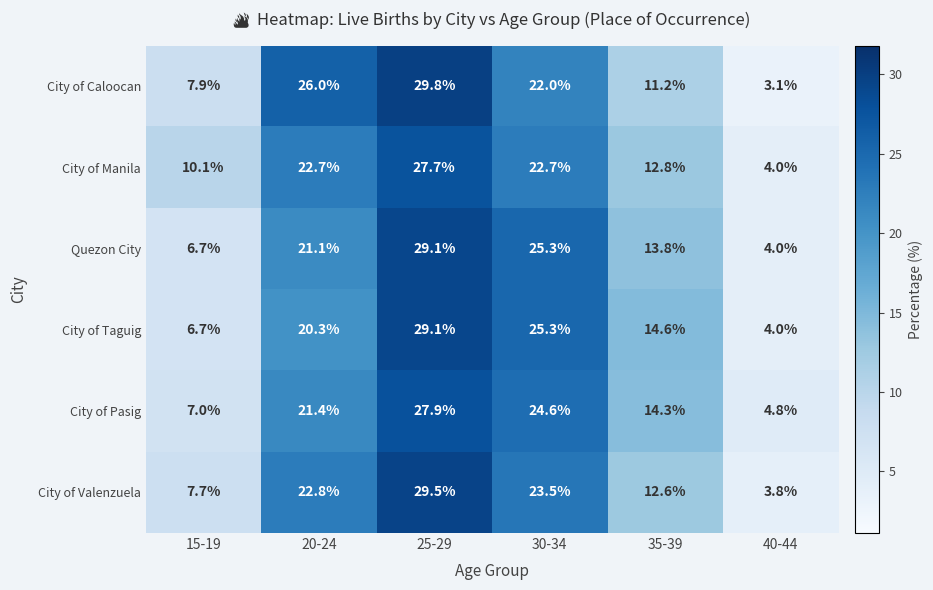

How many distinct data groups are displayed?

6